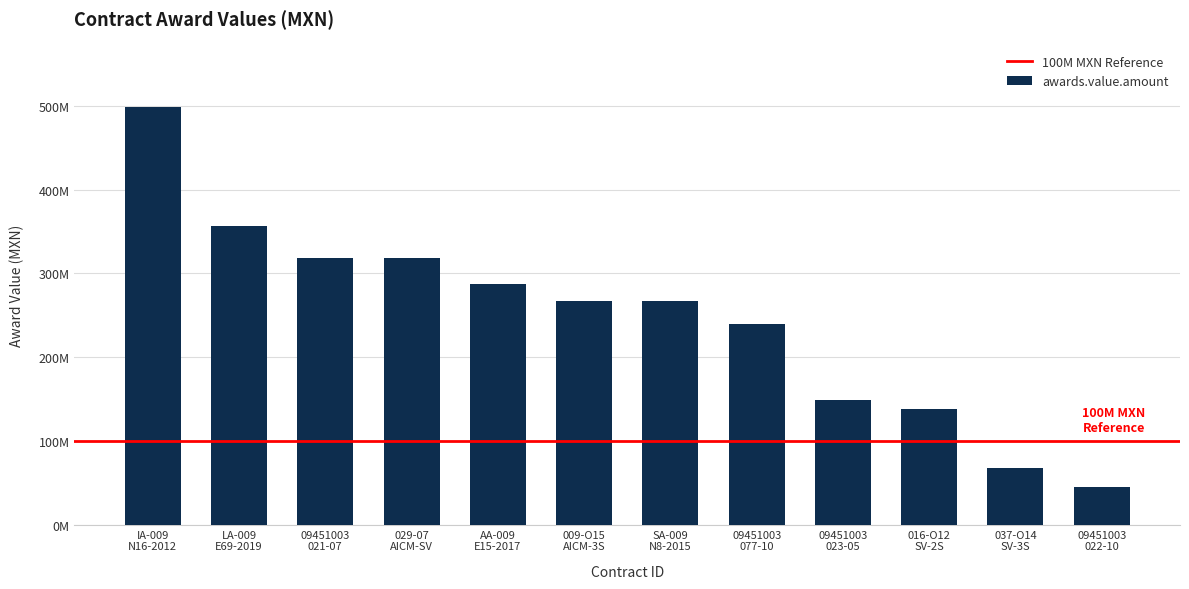

Are the bars horizontal?

No